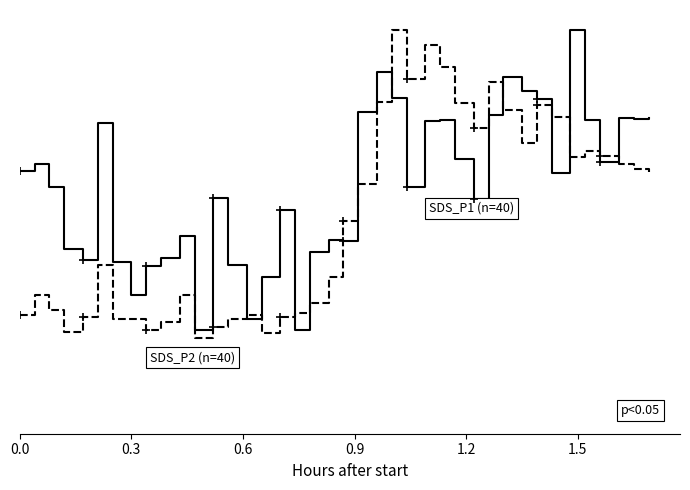

Reading left to right, list all the values displayed in this chart.

SDS_P1 (n=40): 0.7	0.7	0.6	0.5	0.4	0.8	0.4	0.3	0.4	0.4	0.5	0.3	0.6	0.4	0.3	0.4	0.6	0.3	0.4	0.5	0.5	0.8	0.9	0.8	0.6	0.8	0.8	0.7	0.6	0.8	0.9	0.8	0.8	0.6	1.0	0.8	0.7	0.8	0.8	0.8
SDS_P2 (n=40): 0.3	0.3	0.3	0.3	0.3	0.4	0.3	0.3	0.3	0.3	0.3	0.2	0.3	0.3	0.3	0.2	0.3	0.3	0.3	0.4	0.5	0.6	0.8	1.0	0.9	1.0	0.9	0.8	0.8	0.9	0.8	0.7	0.8	0.8	0.7	0.7	0.7	0.7	0.7	0.6